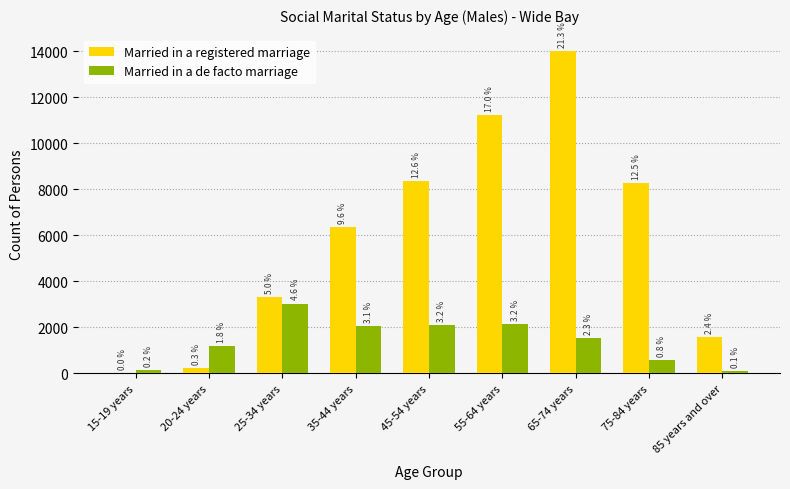

Which has a higher value, 20-24 years or 55-64 years?

55-64 years